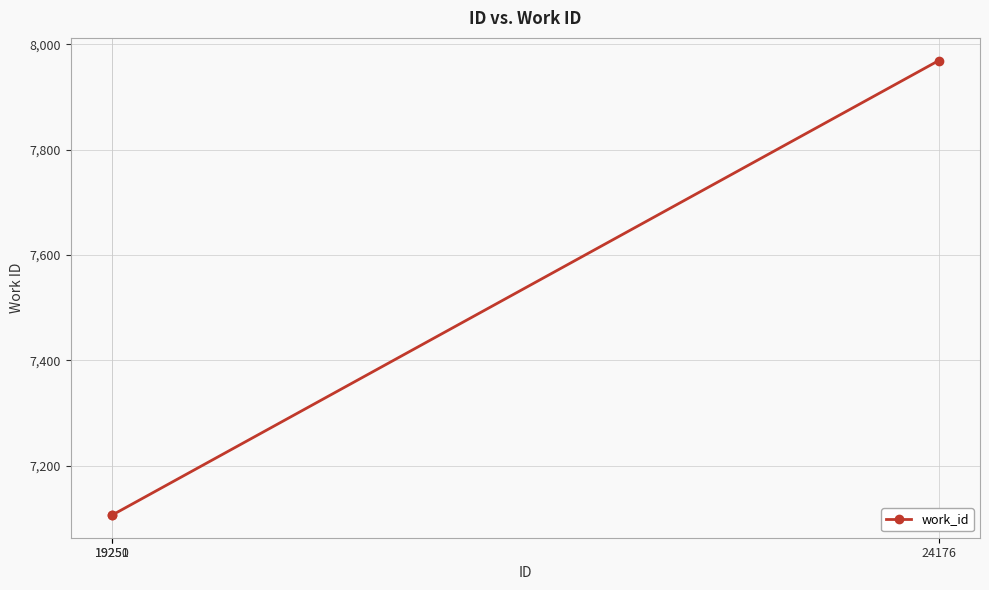

At which category does the chart reach its peak across all series?

24176